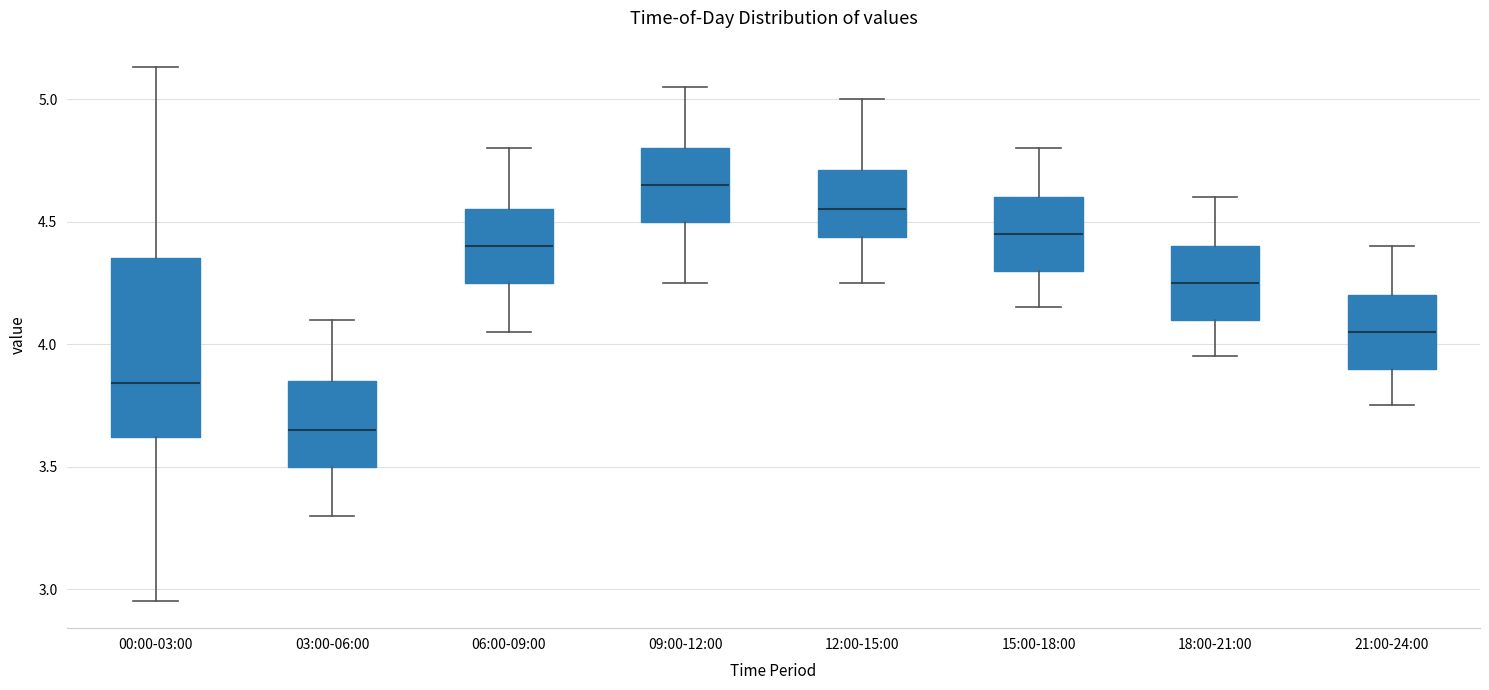

Reading left to right, transcribe this box plot: for each box, give where its median line is, the range the box spans, and where its two whiskers end, as read against the y-axis. The values are not printed on the chart, so give them approximately, as read against the axis.

00:00-03:00: median 3.85, box 3.60 to 4.35, whiskers 2.95 to 5.15
03:00-06:00: median 3.65, box 3.50 to 3.85, whiskers 3.30 to 4.10
06:00-09:00: median 4.40, box 4.25 to 4.55, whiskers 4.05 to 4.80
09:00-12:00: median 4.65, box 4.50 to 4.80, whiskers 4.25 to 5.05
12:00-15:00: median 4.55, box 4.45 to 4.70, whiskers 4.25 to 5.00
15:00-18:00: median 4.45, box 4.30 to 4.60, whiskers 4.15 to 4.80
18:00-21:00: median 4.25, box 4.10 to 4.40, whiskers 3.95 to 4.60
21:00-24:00: median 4.05, box 3.90 to 4.20, whiskers 3.75 to 4.40